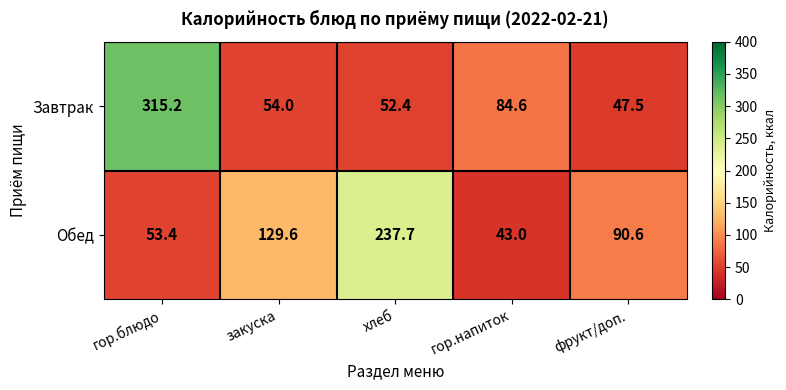

The Завтрак series shows 84.6 at гор.напиток. True or false?

True